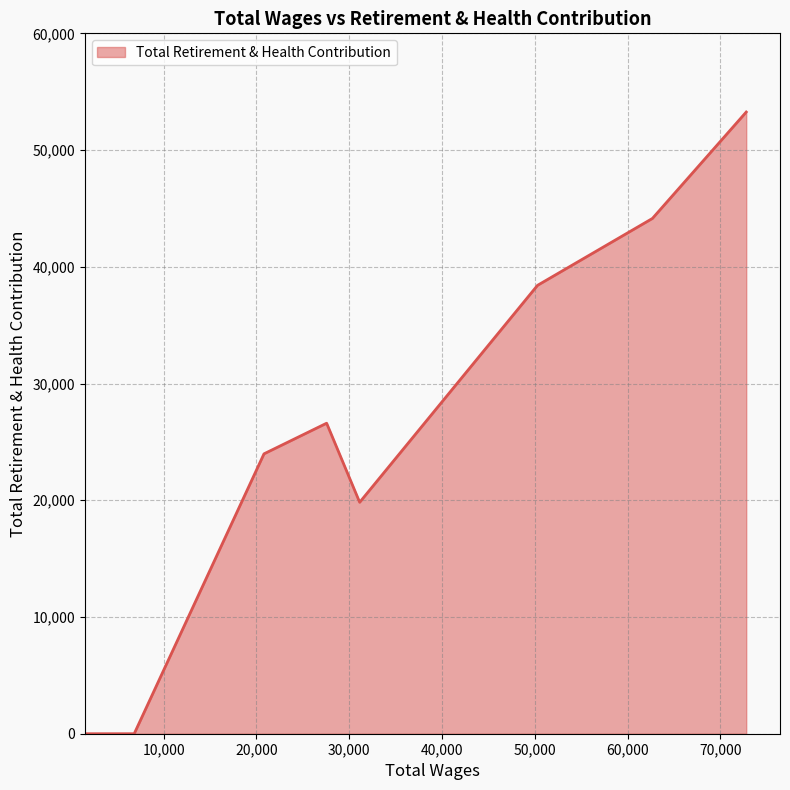

What is the difference between the maximum and minimum values?

53258